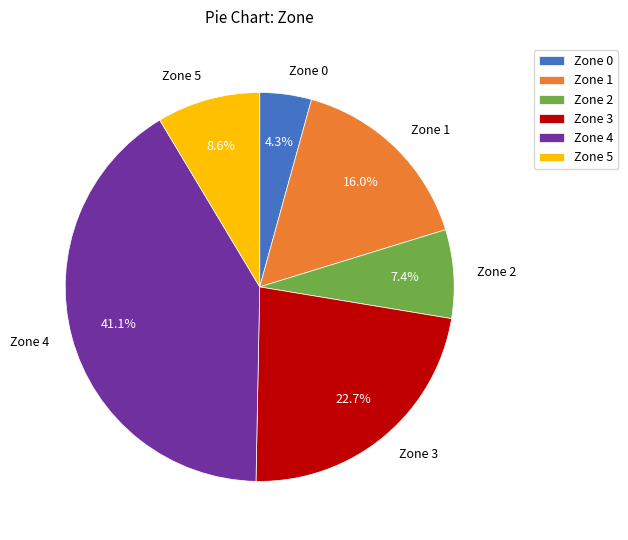

Combined, do Zone 2 and Zone 1 account for over 50%?

No